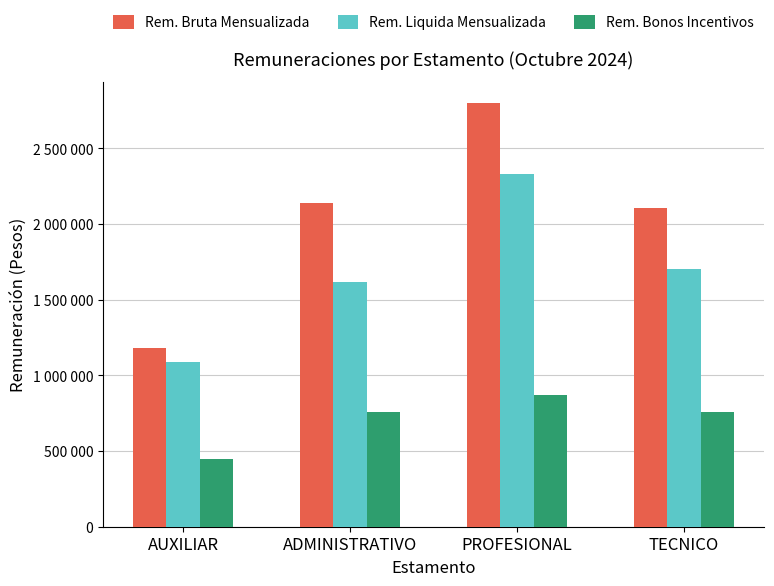

What is the value of the Rem. Liquida Mensualizada bar at the 4th from the left?

1705170